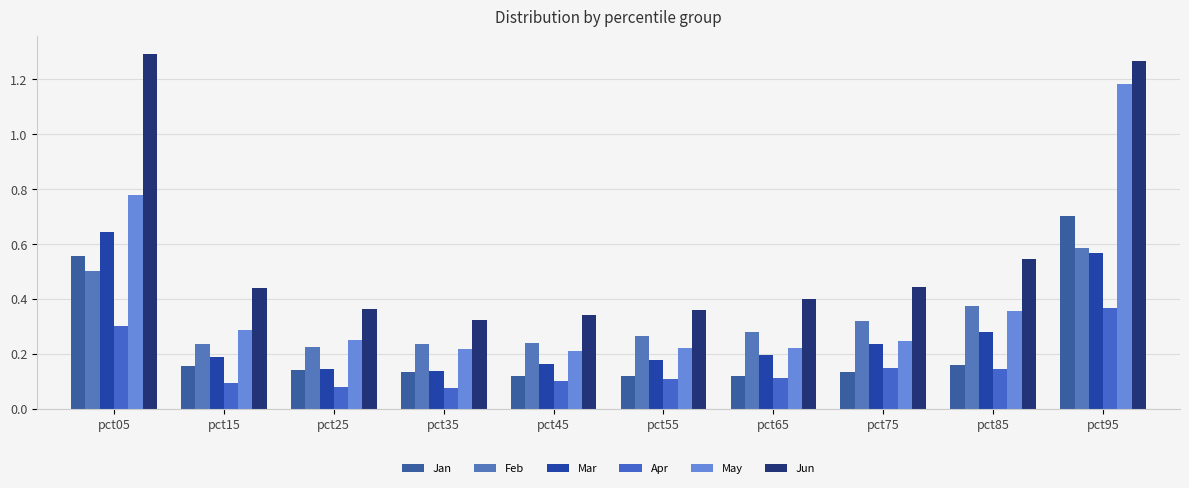

What is the spread (max minus min) of values at pct45?

0.2